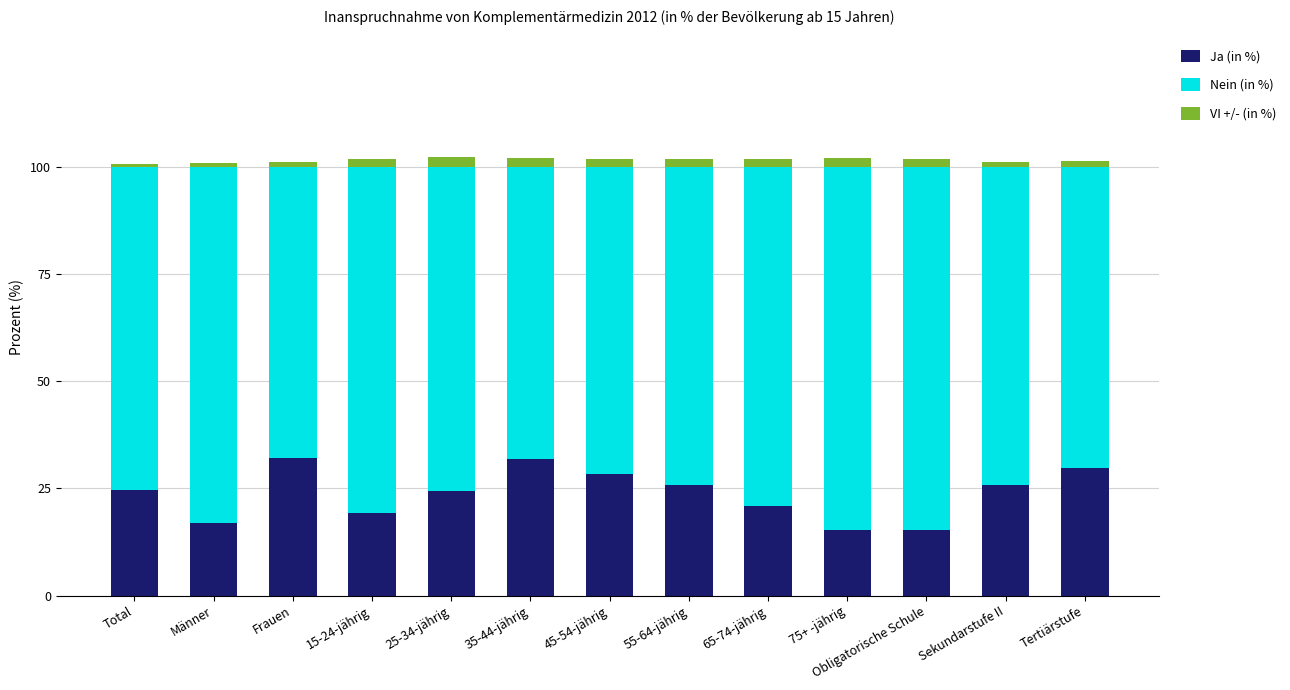

What is the minimum value for Ja (in %)?

15.2